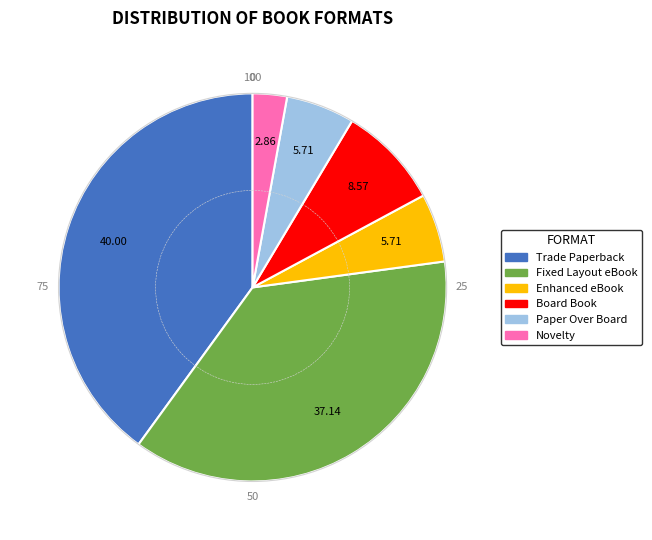

Does any single category account for the majority?

No